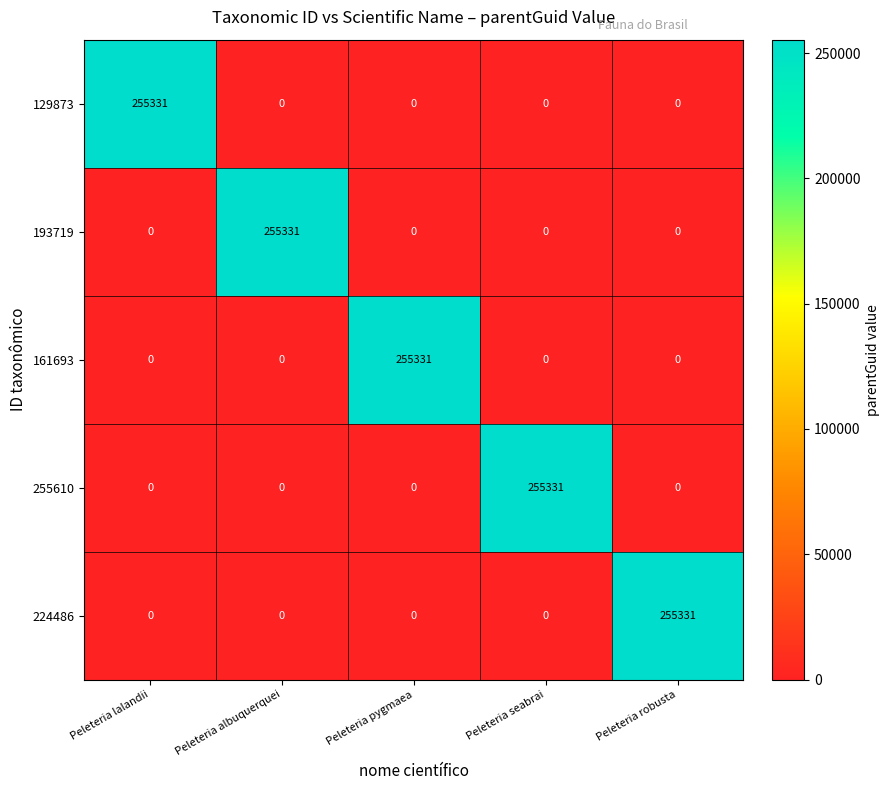

What is the spread (max minus min) of values at Peleteria albuquerquei?

255331